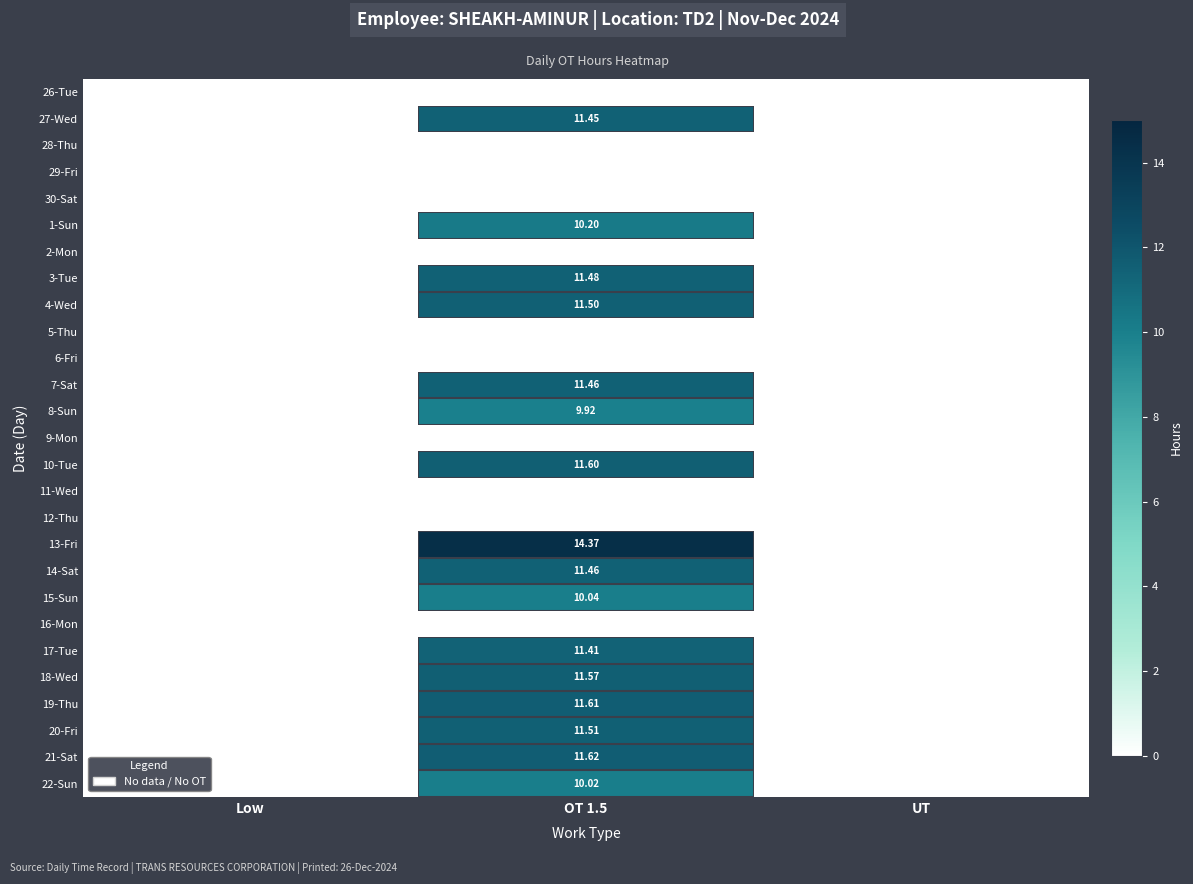

How many data points does each series have?

3